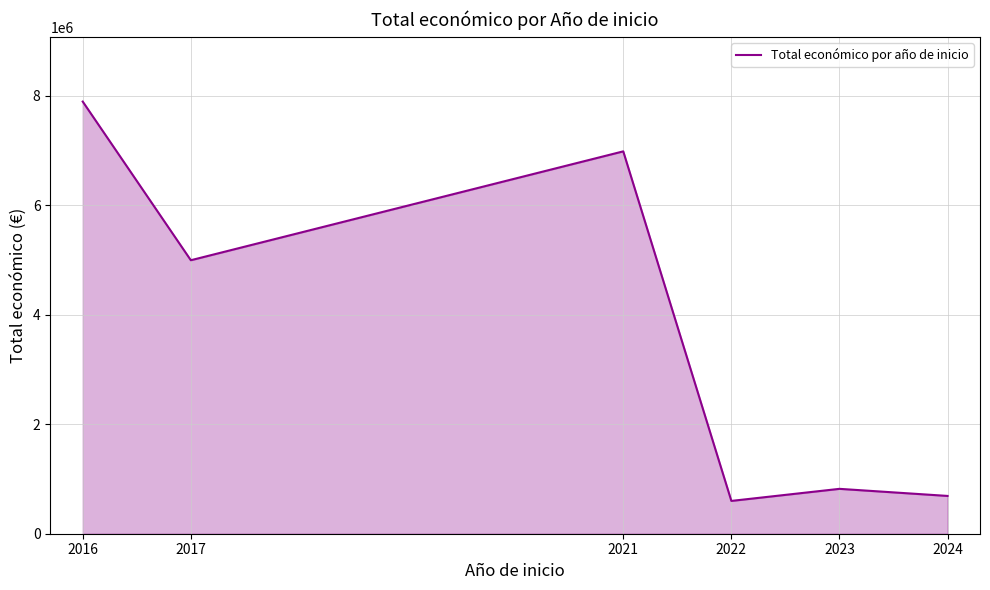

How many values are below 4997006?

3